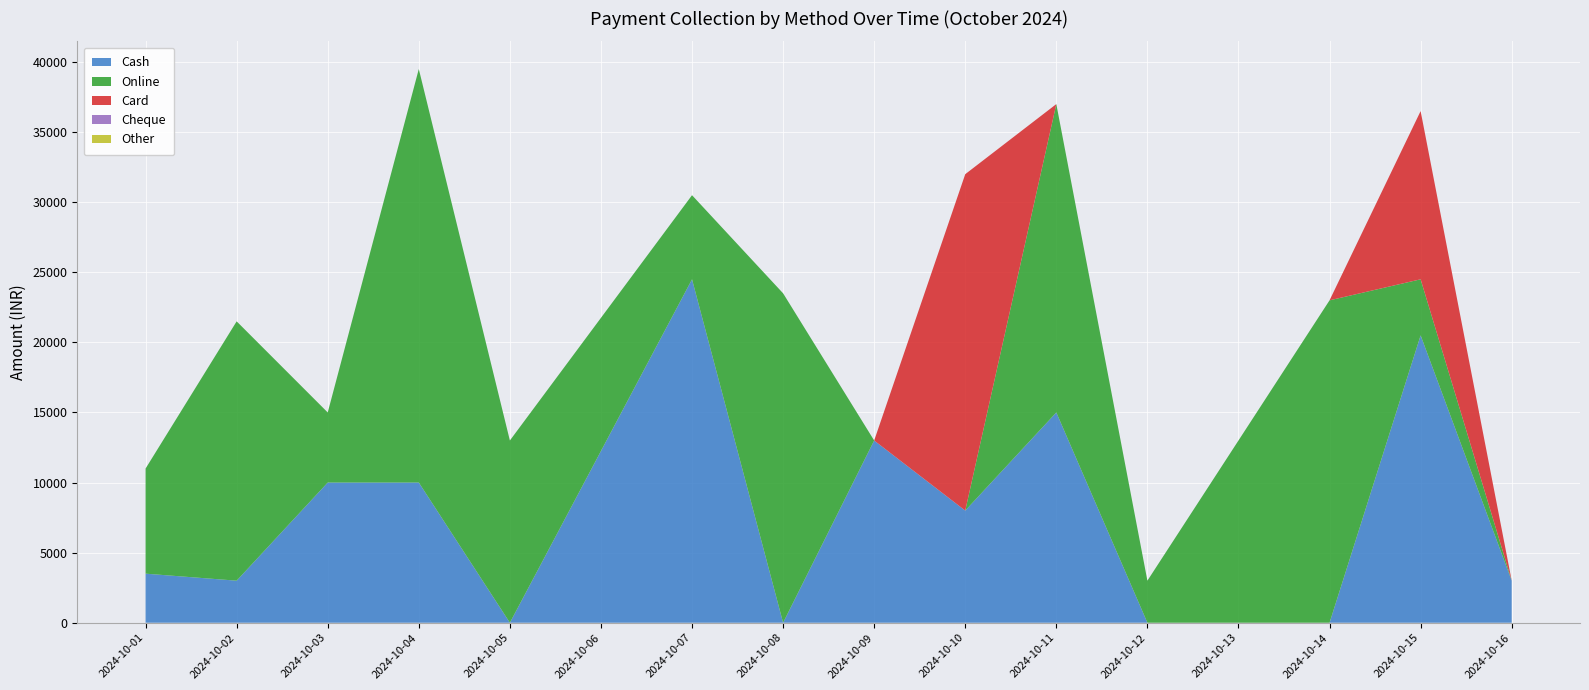

Reading left to right, extract all data points from this chart.

Cash: 01-10-2024=3500	02-10-2024=3000	03-10-2024=10000	04-10-2024=10000	05-10-2024=0	07-10-2024=24500	08-10-2024=0	09-10-2024=13000	10-10-2024=8000	11-10-2024=15000	12-10-2024=0	14-10-2024=0	15-10-2024=20500	16-10-2024=3000
Online: 01-10-2024=7500	02-10-2024=18500	03-10-2024=5000	04-10-2024=29500	05-10-2024=13000	07-10-2024=6000	08-10-2024=23500	09-10-2024=0	10-10-2024=0	11-10-2024=22000	12-10-2024=3000	14-10-2024=23000	15-10-2024=4000	16-10-2024=0
Card: 01-10-2024=0	02-10-2024=0	03-10-2024=0	04-10-2024=0	05-10-2024=0	07-10-2024=0	08-10-2024=0	09-10-2024=0	10-10-2024=24000	11-10-2024=0	12-10-2024=0	14-10-2024=0	15-10-2024=12000	16-10-2024=0
Cheque: 01-10-2024=0	02-10-2024=0	03-10-2024=0	04-10-2024=0	05-10-2024=0	07-10-2024=0	08-10-2024=0	09-10-2024=0	10-10-2024=0	11-10-2024=0	12-10-2024=0	14-10-2024=0	15-10-2024=0	16-10-2024=0
Other: 01-10-2024=0	02-10-2024=0	03-10-2024=0	04-10-2024=0	05-10-2024=0	07-10-2024=0	08-10-2024=0	09-10-2024=0	10-10-2024=0	11-10-2024=0	12-10-2024=0	14-10-2024=0	15-10-2024=0	16-10-2024=0